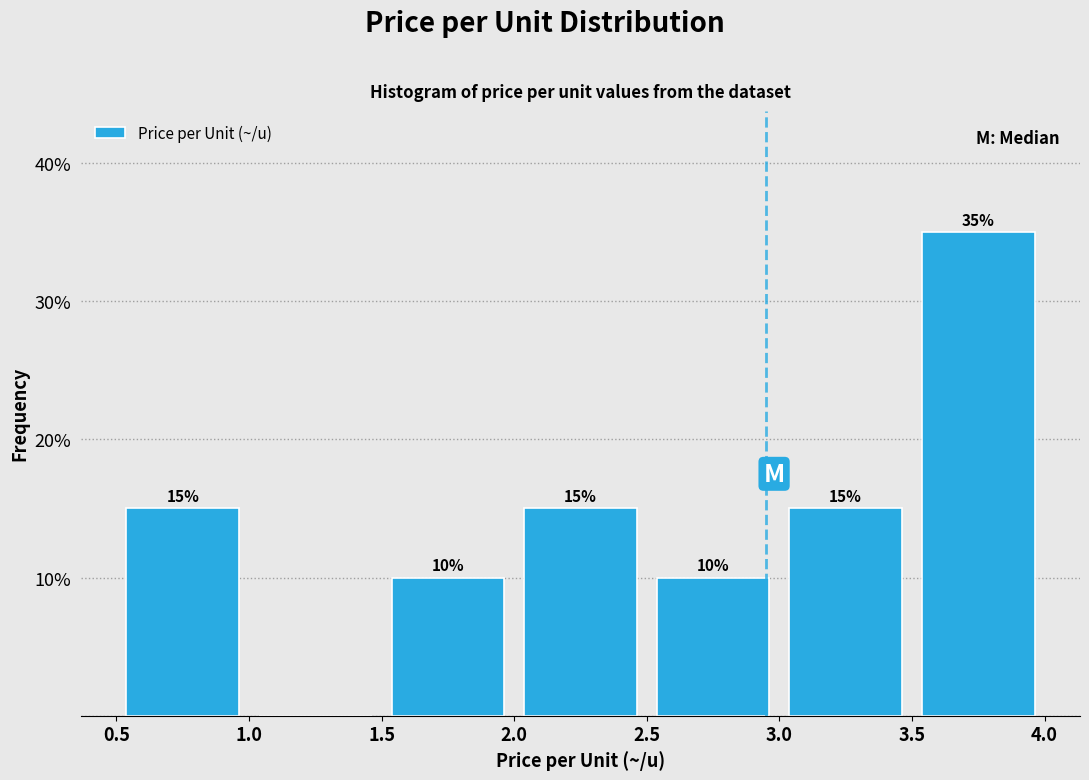

Which range on the x-axis has the tallest bar?

3.5 to 4.0